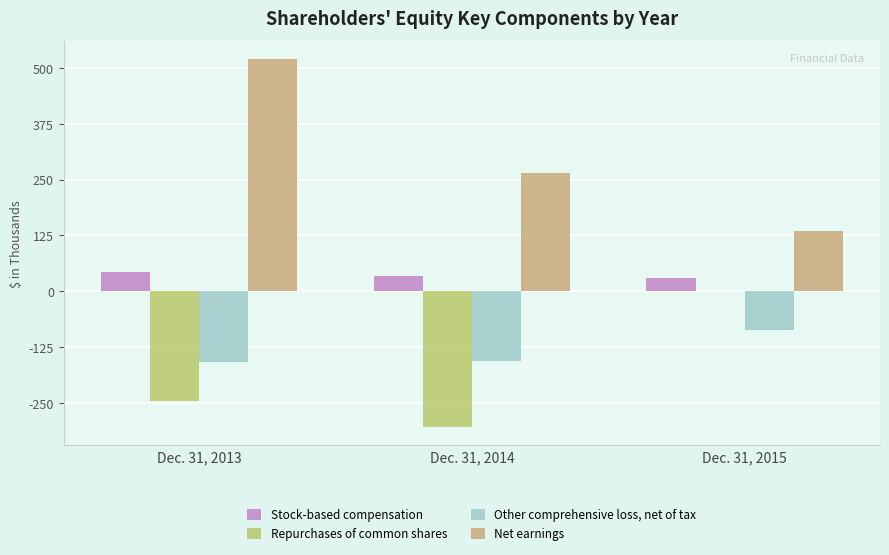

Between Dec. 31, 2013 and Dec. 31, 2015, which series saw the biggest shift?

Net earnings